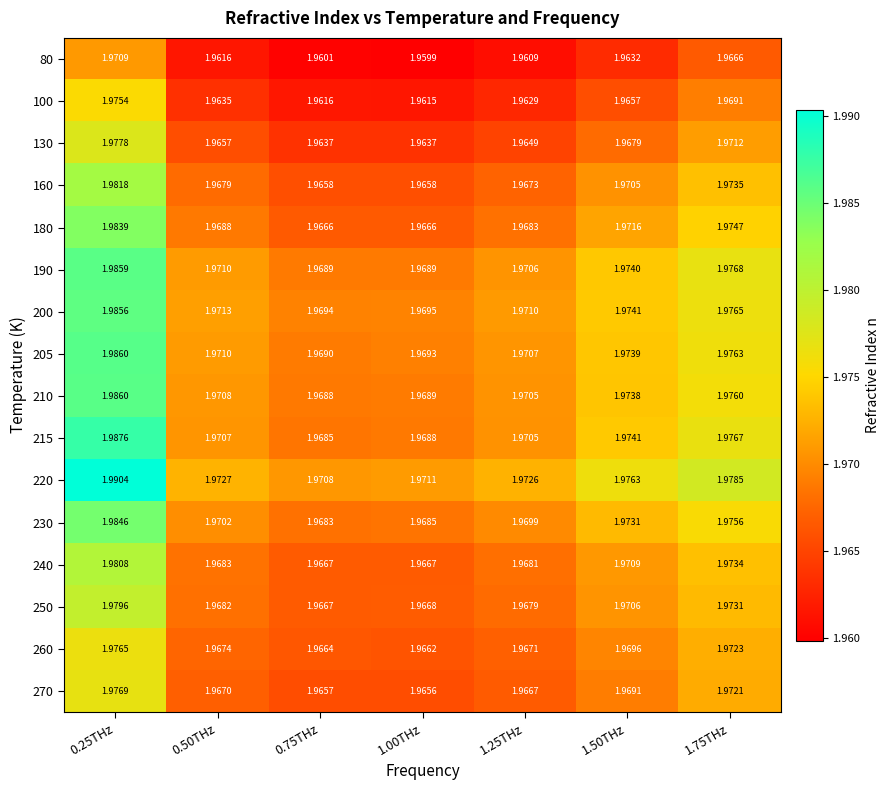

Is the value of 80 at 1.25THz greater than the value of 160 at 0.75THz?

No